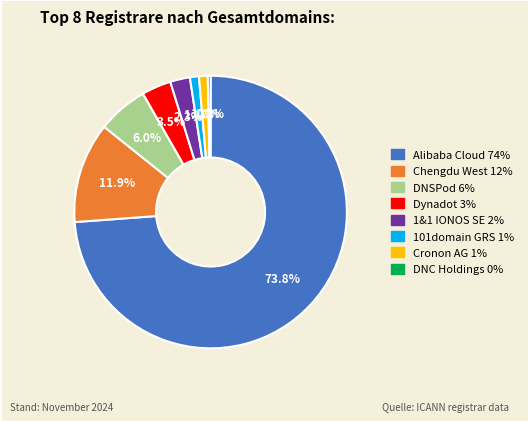

Which has a higher value, DNC Holdings or DNSPod?

DNSPod